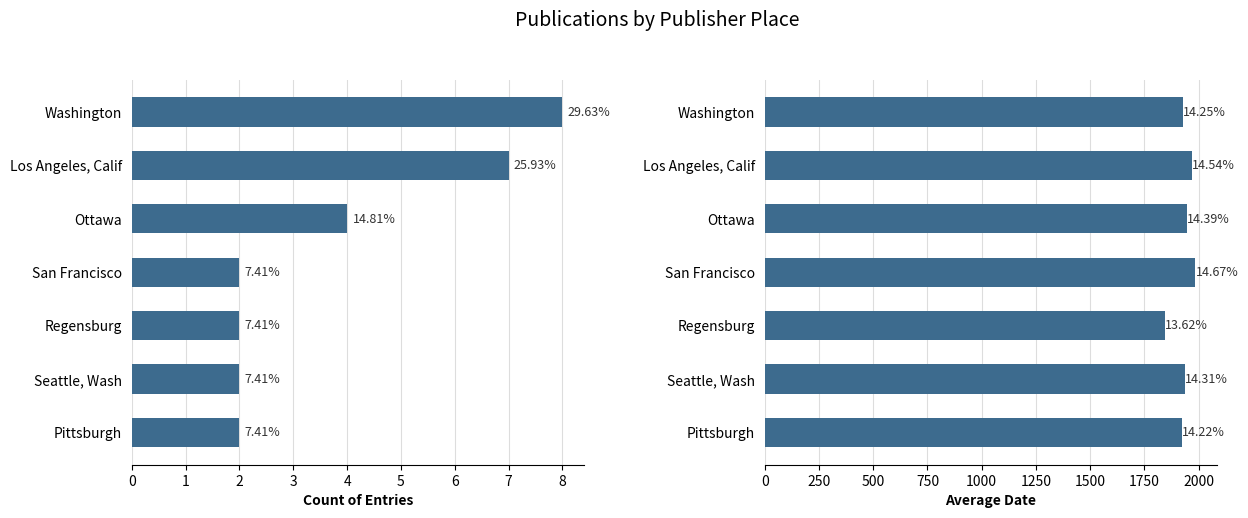

List the labels in order of Avg Date value, smallest first.

Regensburg, Pittsburgh, Washington, Seattle, Wash, Ottawa, Los Angeles, Calif, San Francisco